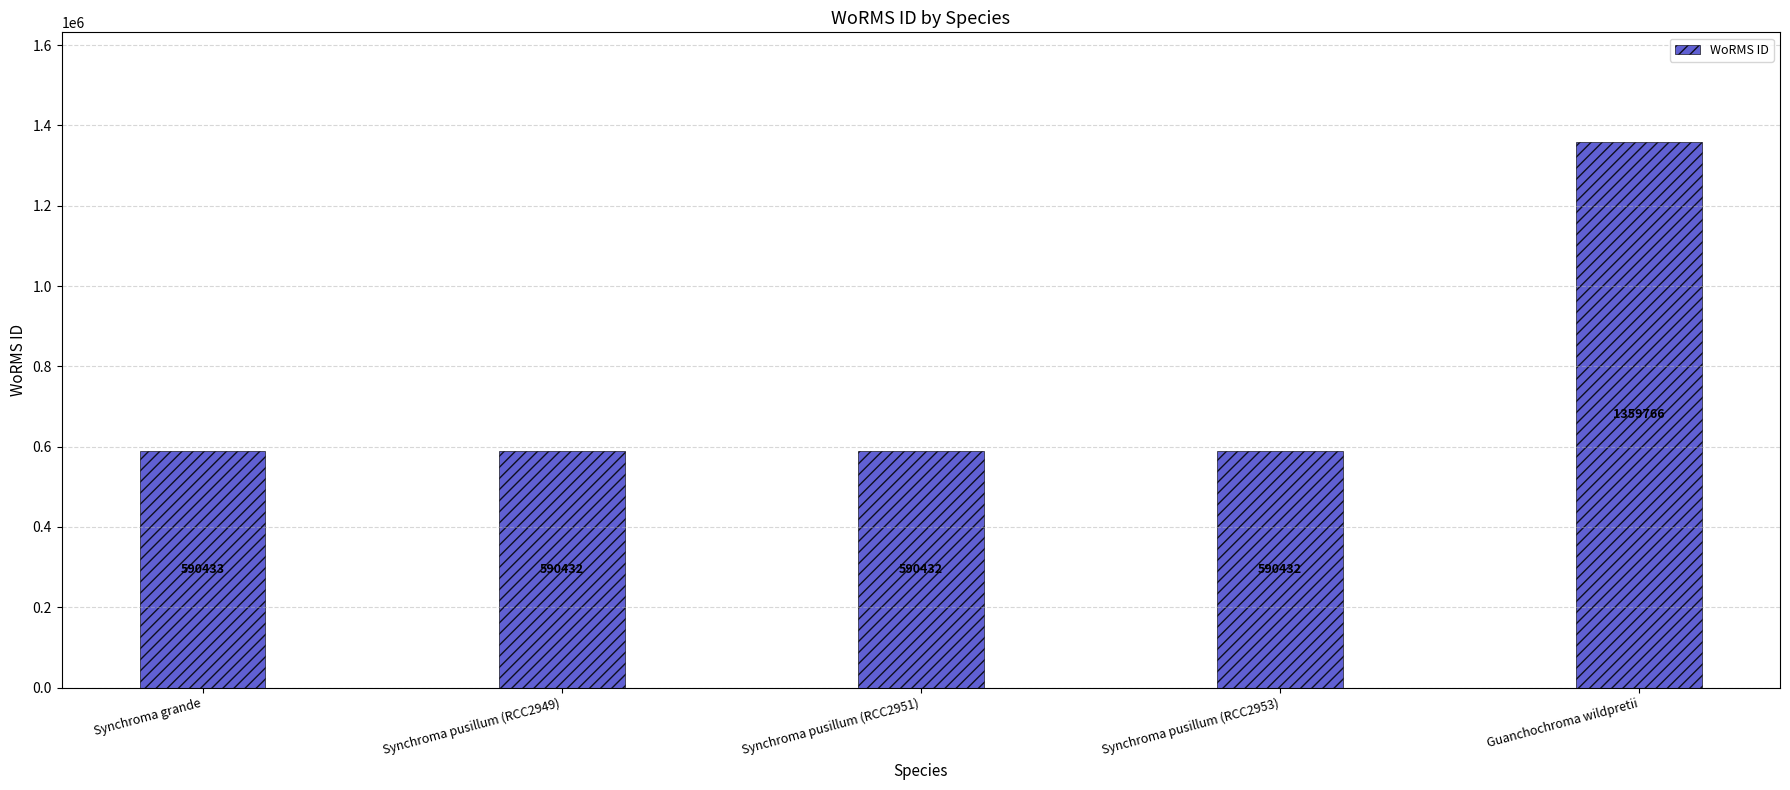

What is the label of the 3rd bar from the left?

Synchroma pusillum (RCC2951)